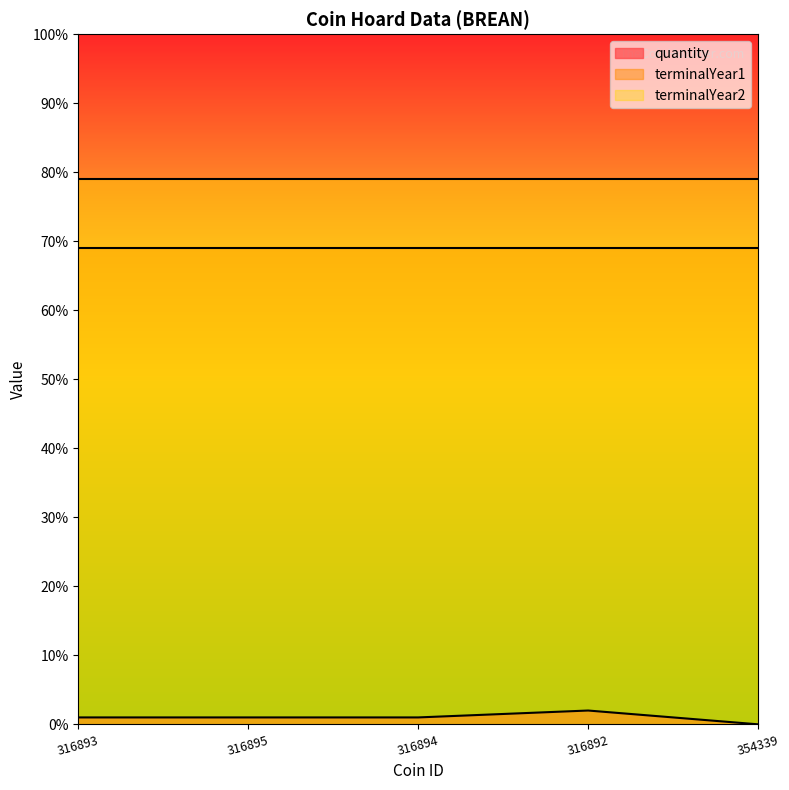

How many data points does each series have?

5